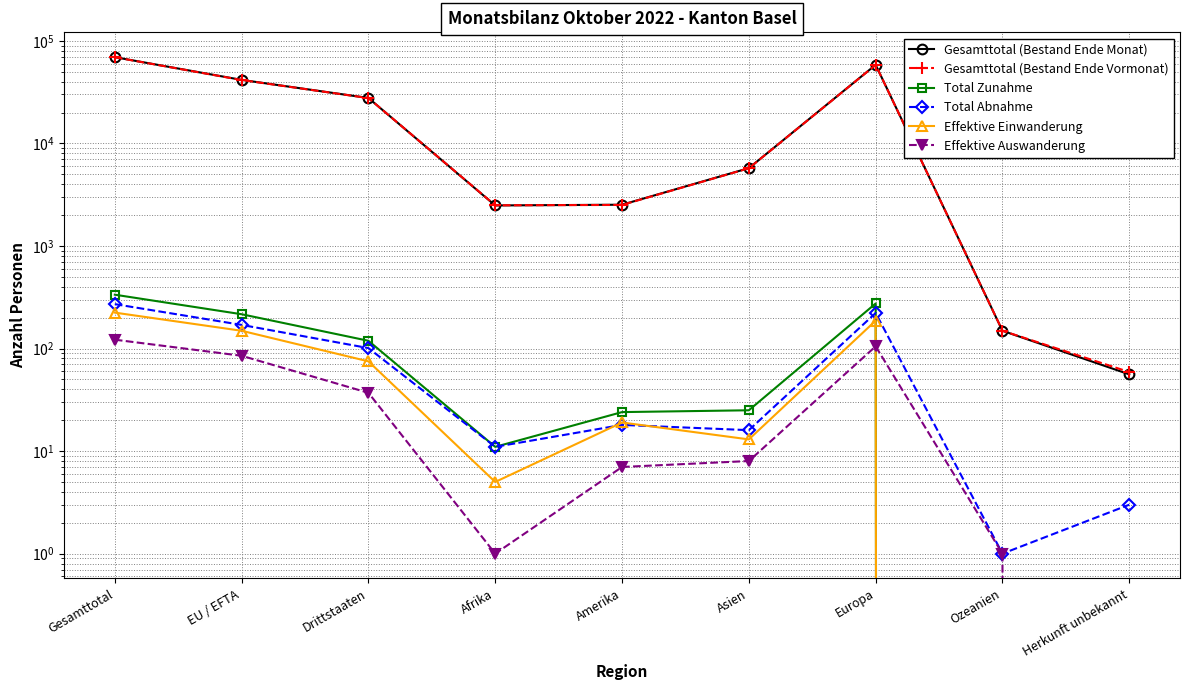

What is the difference between the Total Zunahme values at Gesamttotal and Ozeanien?

335